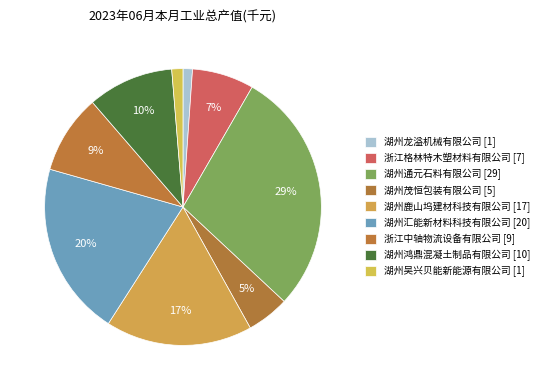

Which category has the biggest portion of the pie?

湖州通元石料有限公司